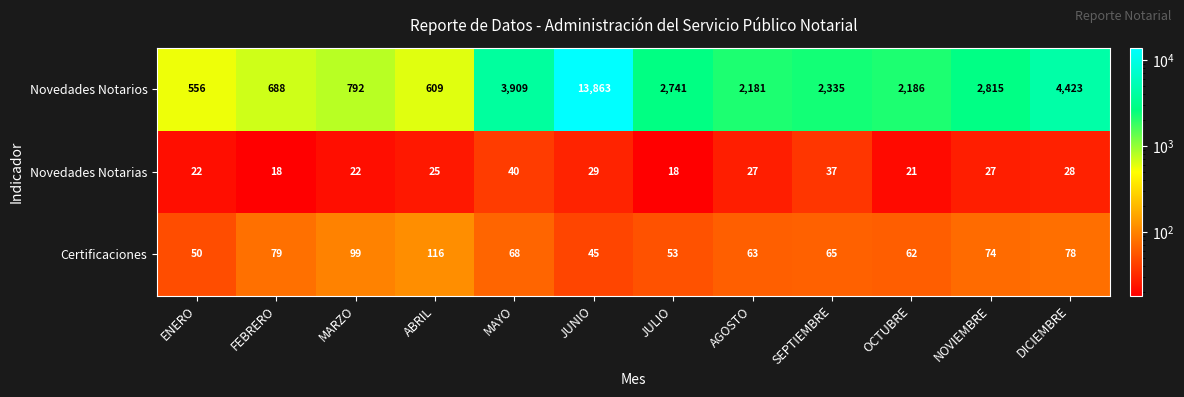

Count the number of data series in this chart.

3